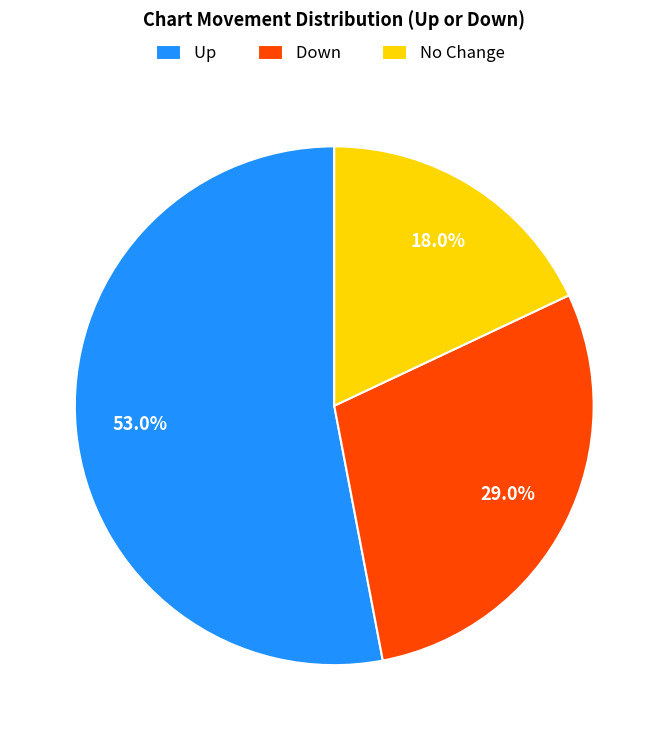

Which category has the smallest portion of the pie?

No Change